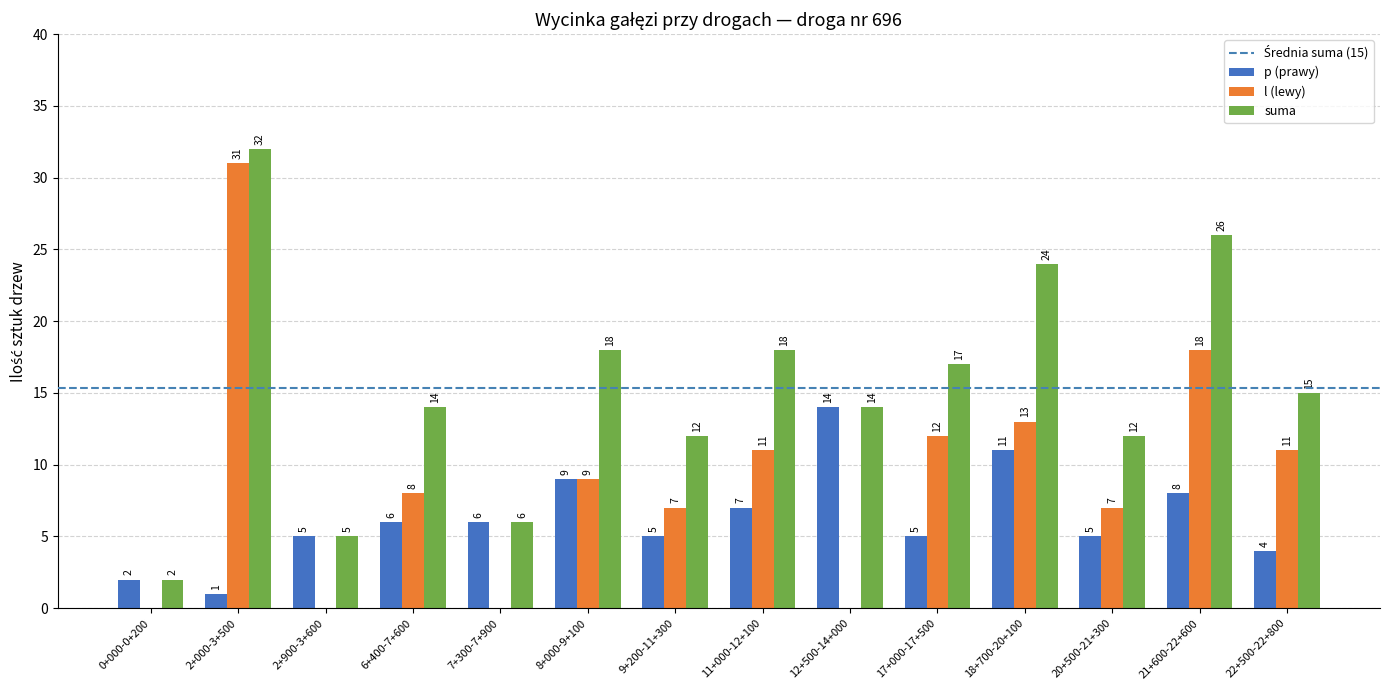

How many data points does each series have?

14